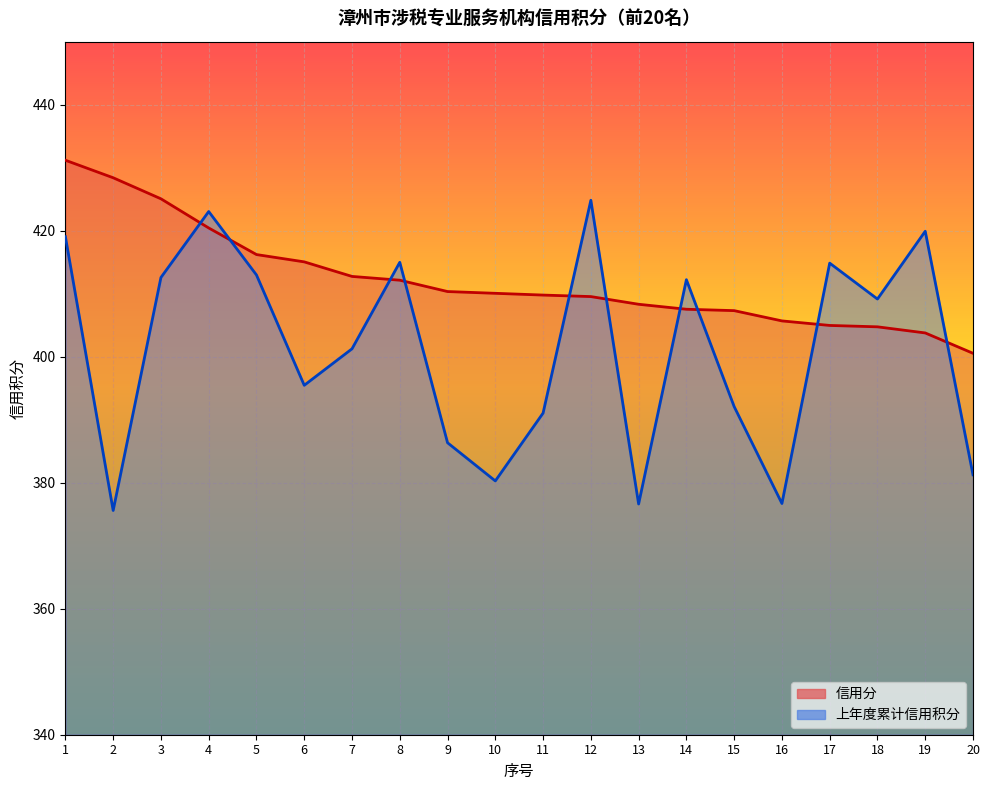

True or false: 上年度累计信用积分 and 信用分 intersect in this chart.

True